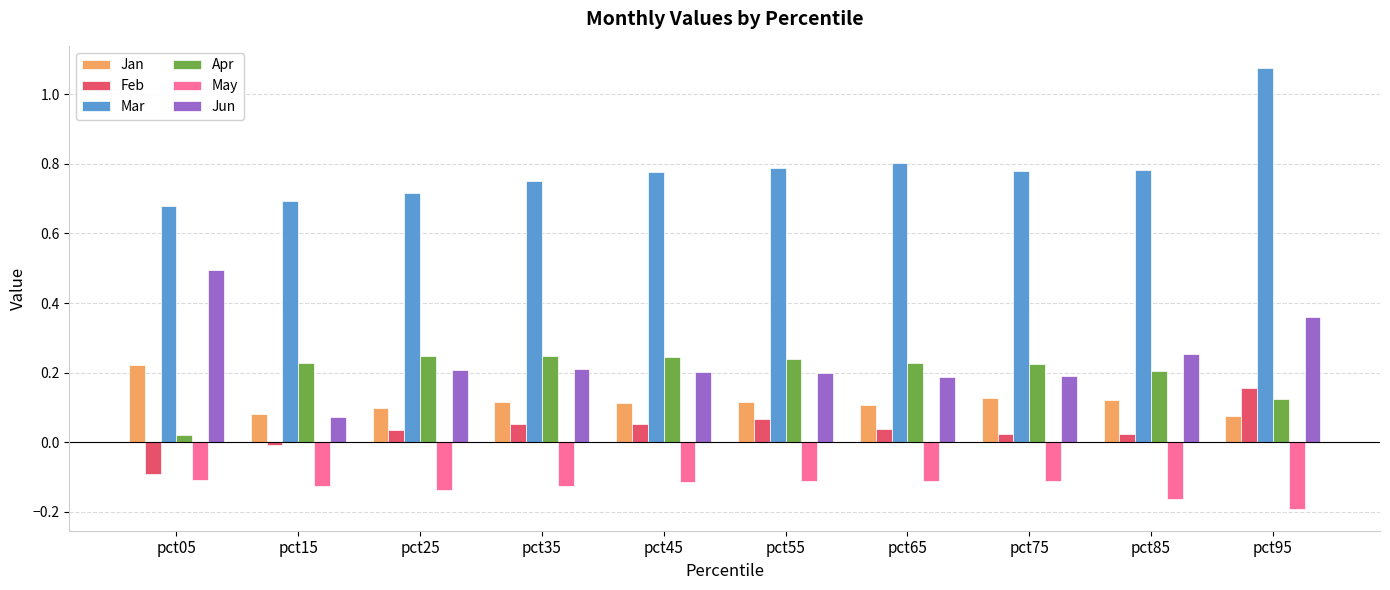

At which category is the sum across all series the highest?

pct95